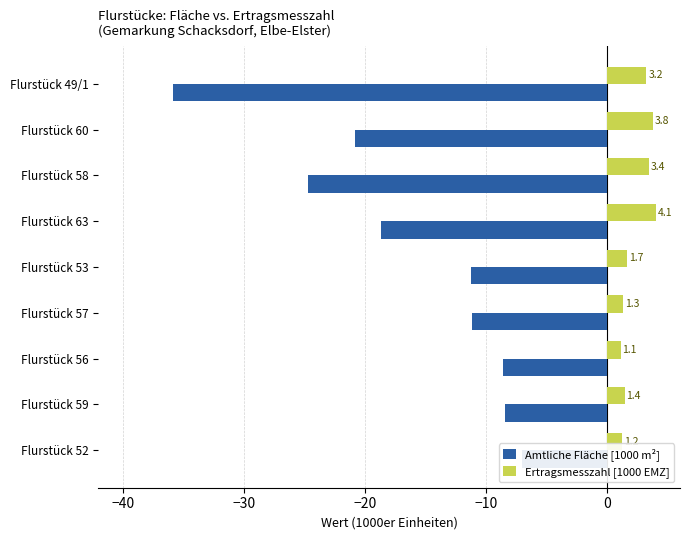

Is it true that Amtliche Fläche [1000 m²] equals -15.0 at Flurstück 59?

False